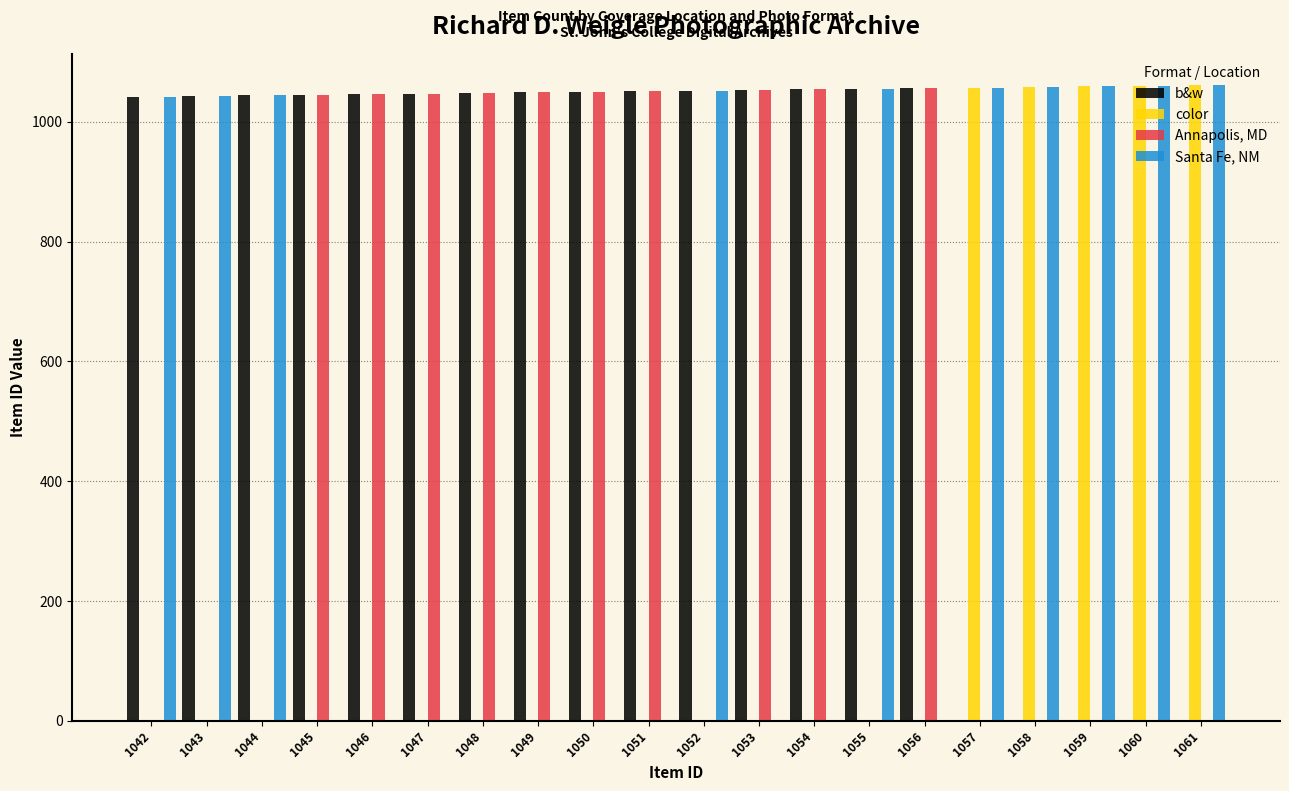

The Annapolis, MD series shows 1477.1 at 1056. True or false?

False